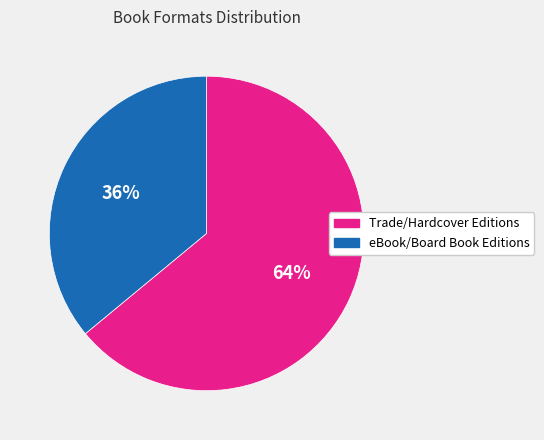

To the nearest percent, what is the average slice percentage?

50%